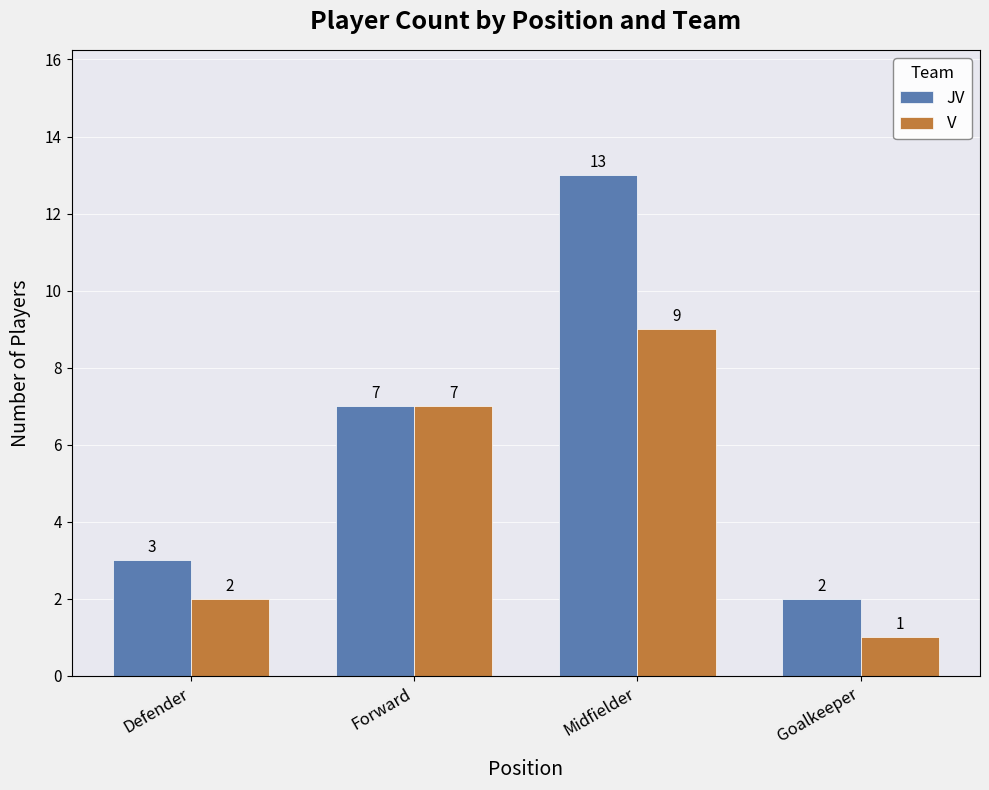

What is the label of the 4th bar from the right?

Defender